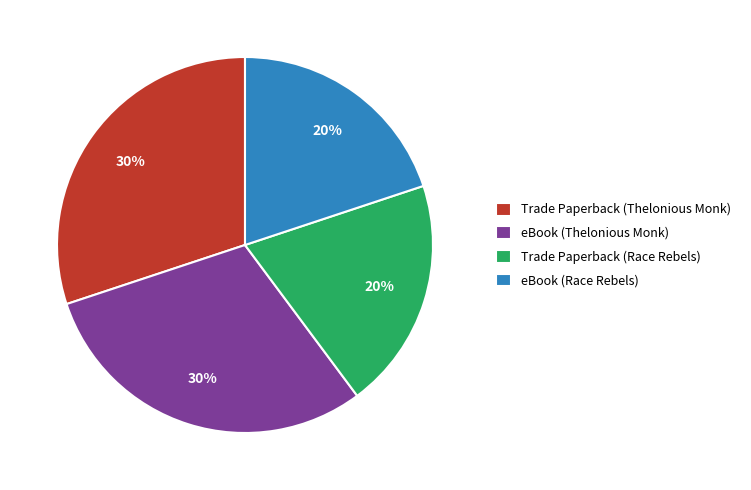

What percentage is the eBook (Thelonious Monk) slice, to the nearest percent?

30%